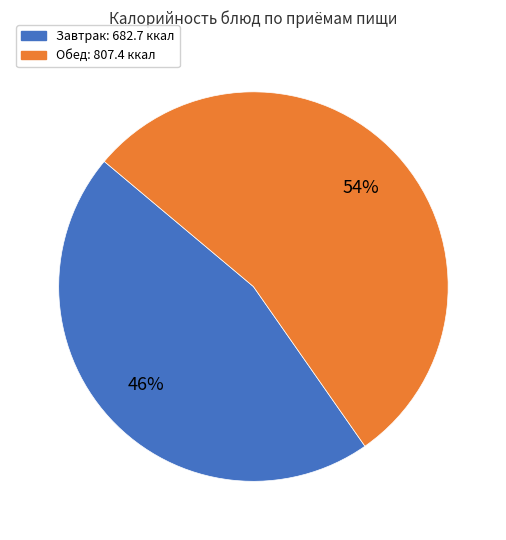

To the nearest percent, what is the average slice percentage?

50%